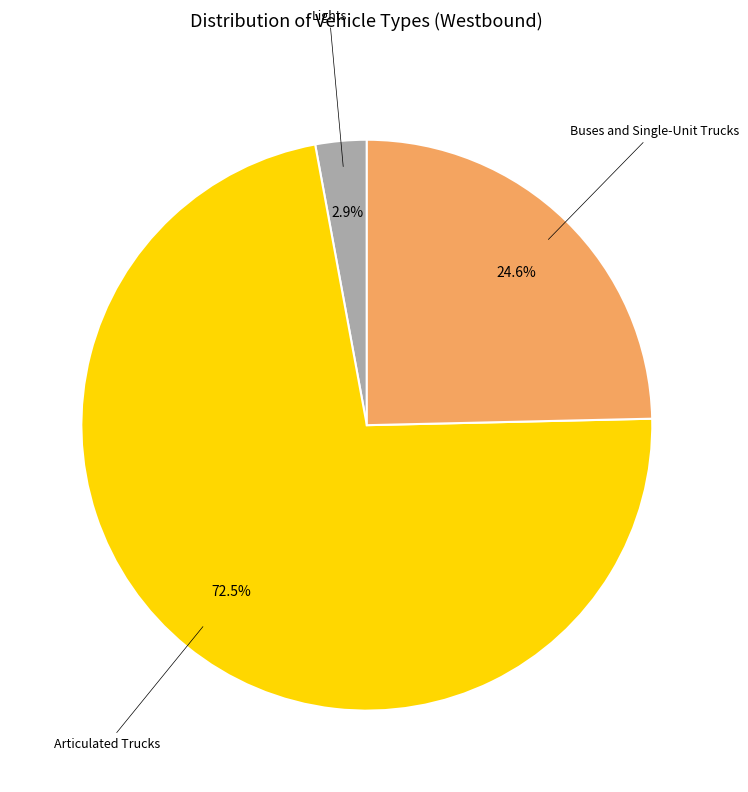

How many slices are in this pie chart?

3